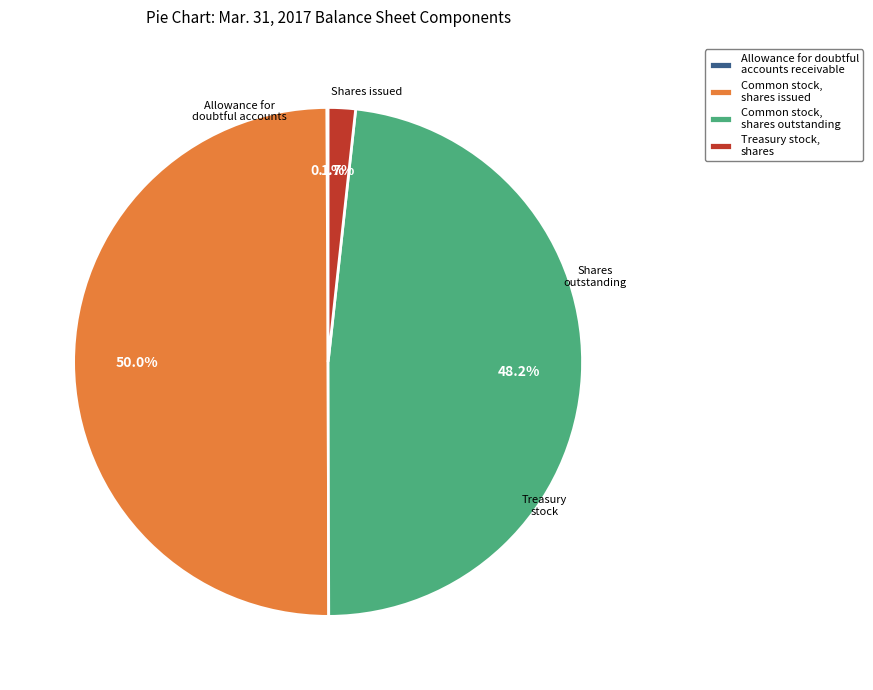

What is the largest slice in the pie chart?

Common stock, shares issued